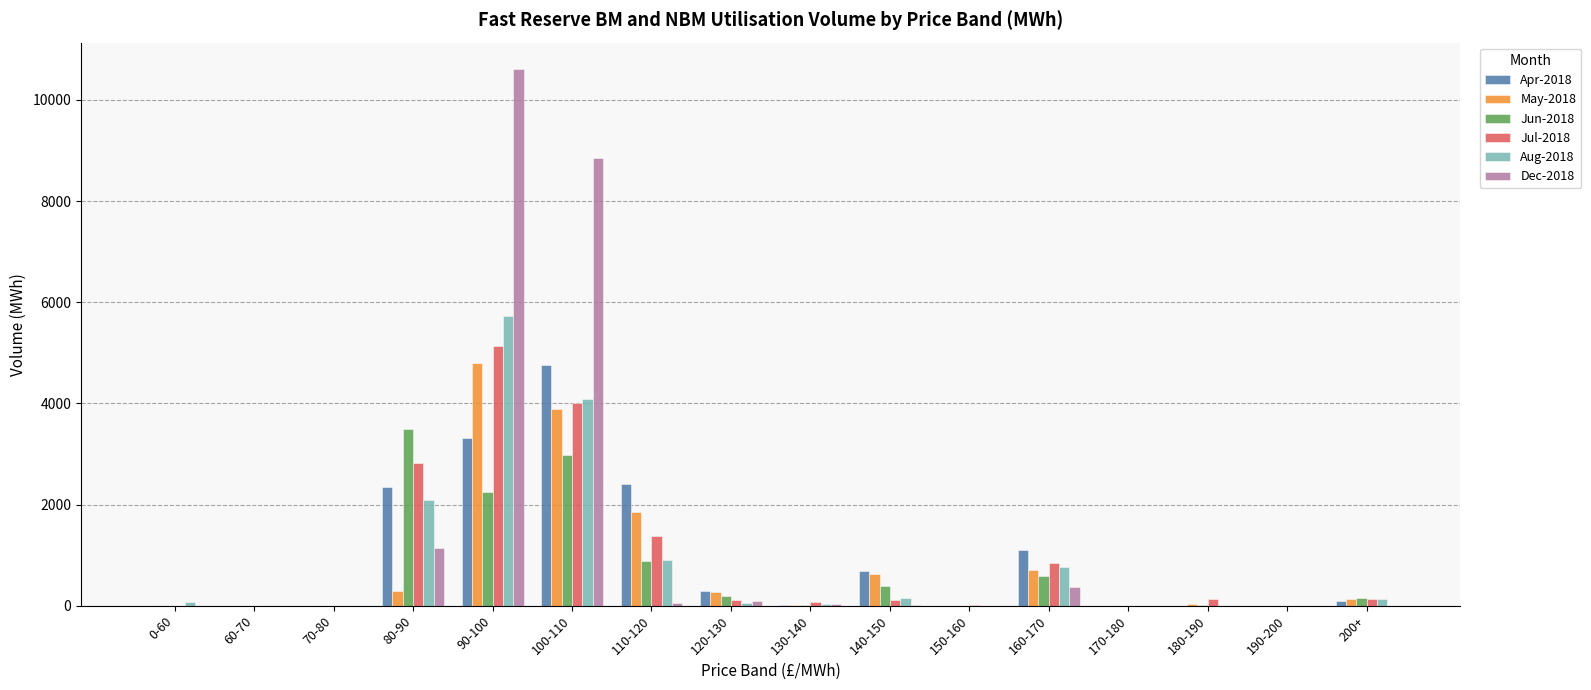

What is the maximum value for Jun-2018?

3501.7